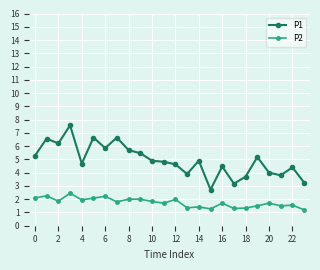

What is the average value of the P1 series?

4.9